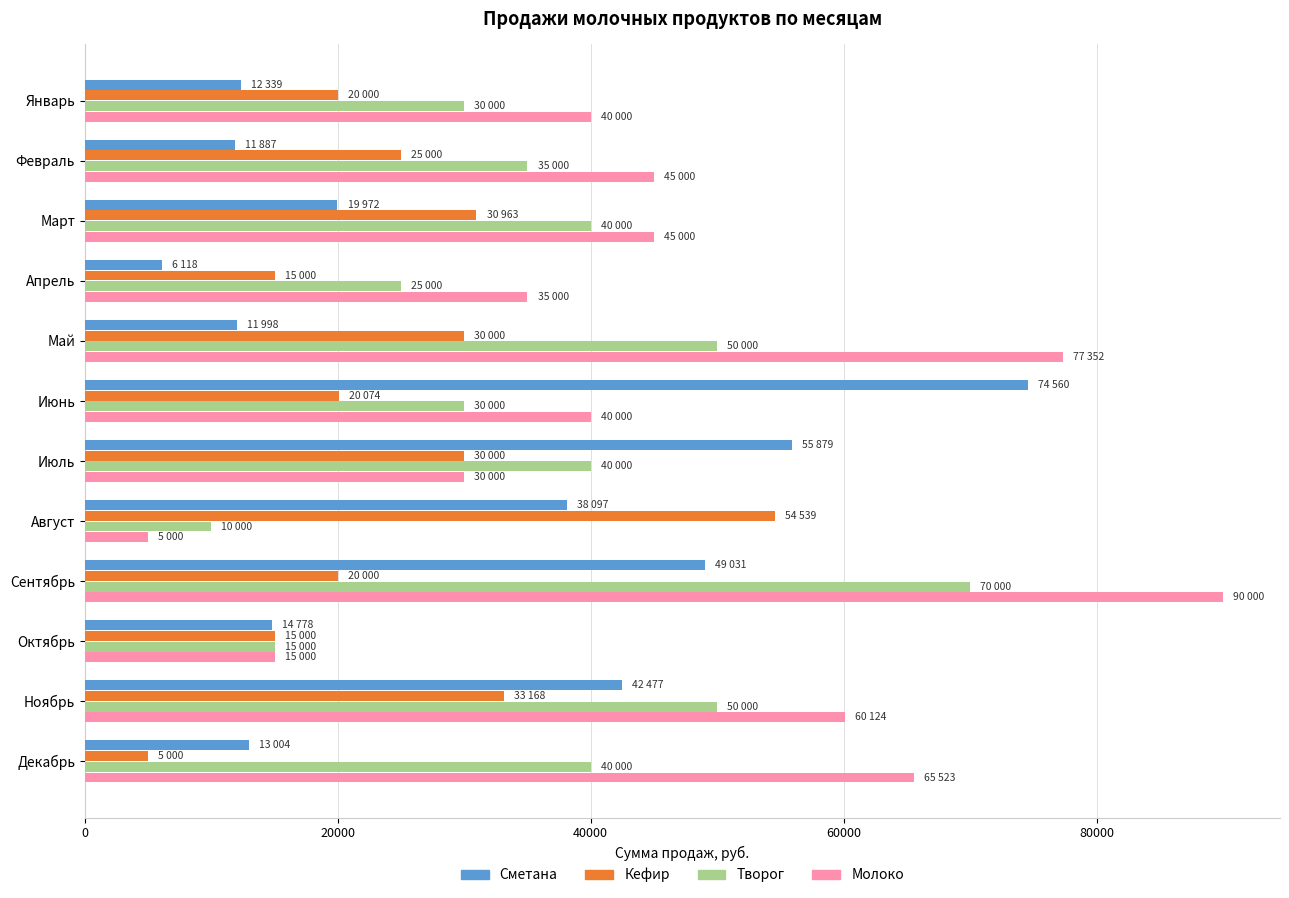

Rank the series by their average value, from lowest to highest.

Кефир, Сметана, Творог, Молоко